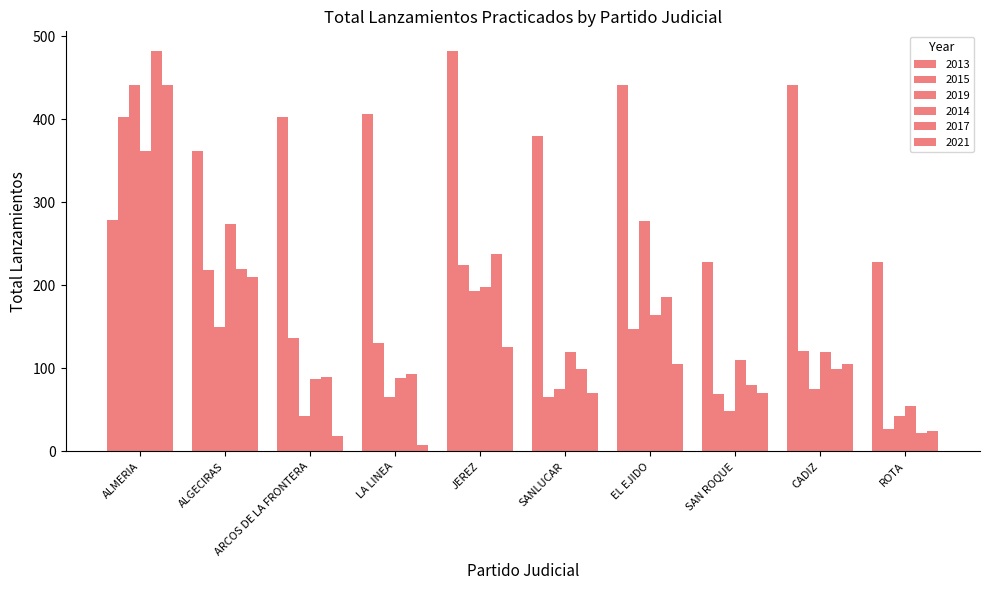

What is the value of the 2017 bar at the 4th from the left?

93